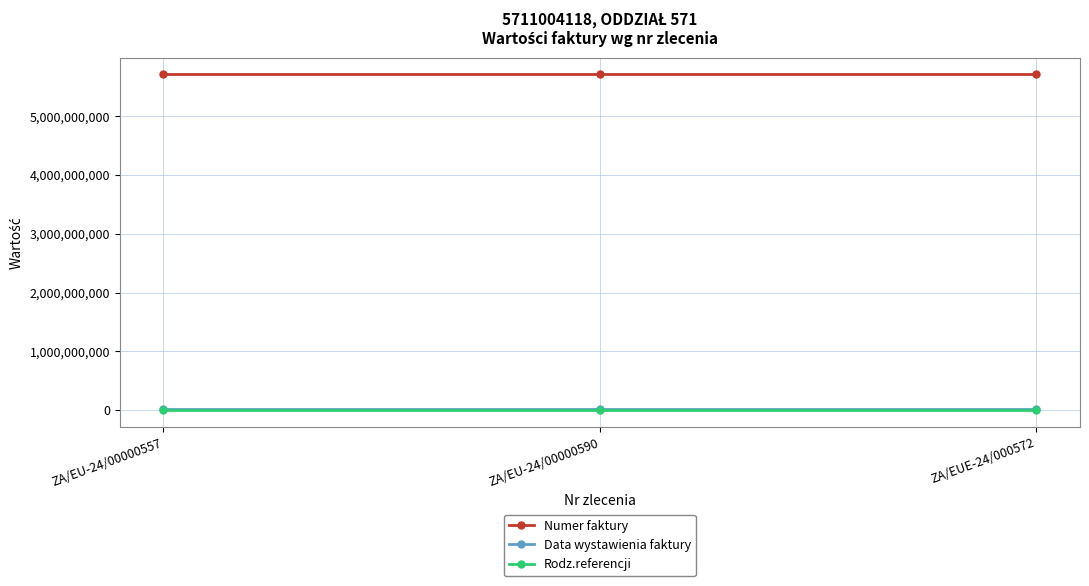

What is the spread (max minus min) of values at ZA/EU-24/00000590?

5711004116